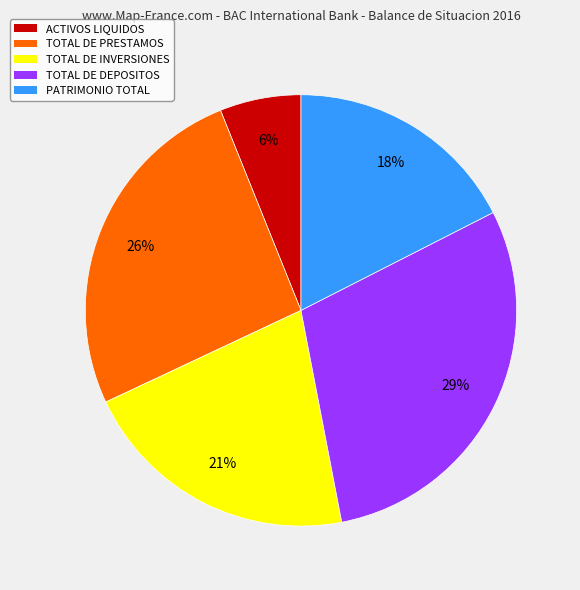

To the nearest percent, what portion does TOTAL DE PRESTAMOS represent?

26%